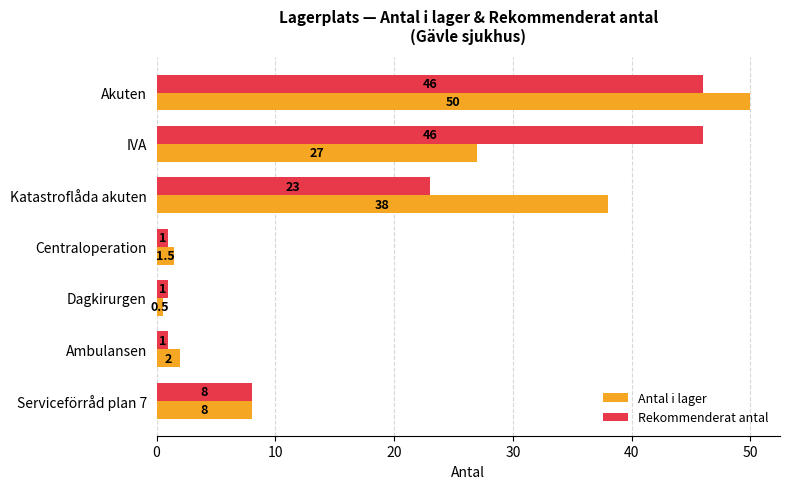

What is the difference between the maximum and second lowest values in the Rekommenderat antal series?

45.0